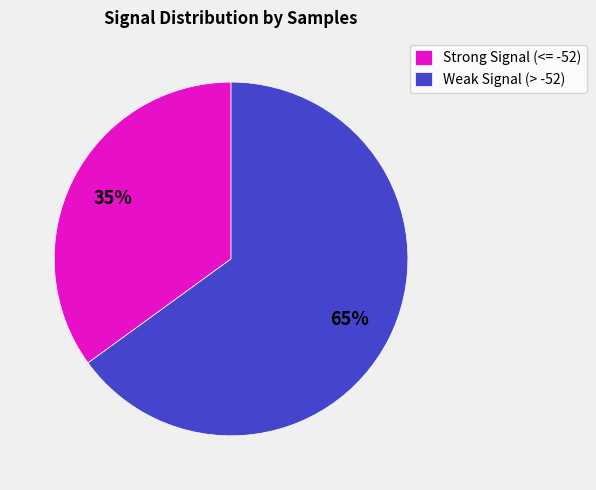

Does any single category account for the majority?

Yes